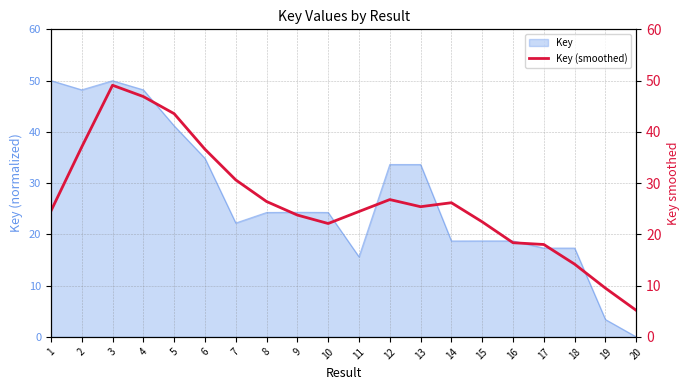

The Key series shows 5.6 at 14. True or false?

False